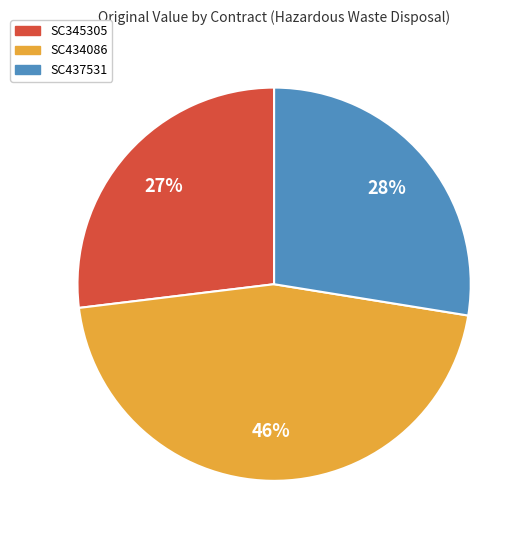

To the nearest percent, what percentage of the pie is SC434086?

46%